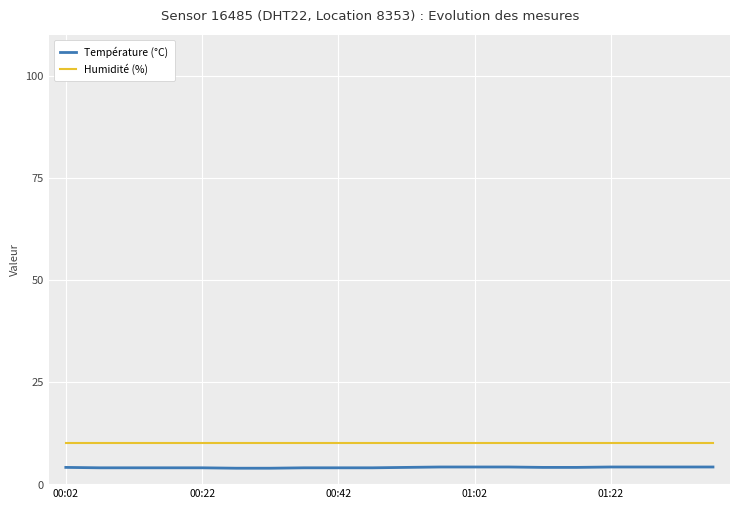

What are all the series names shown in the legend?

Température (°C), Humidité (%)